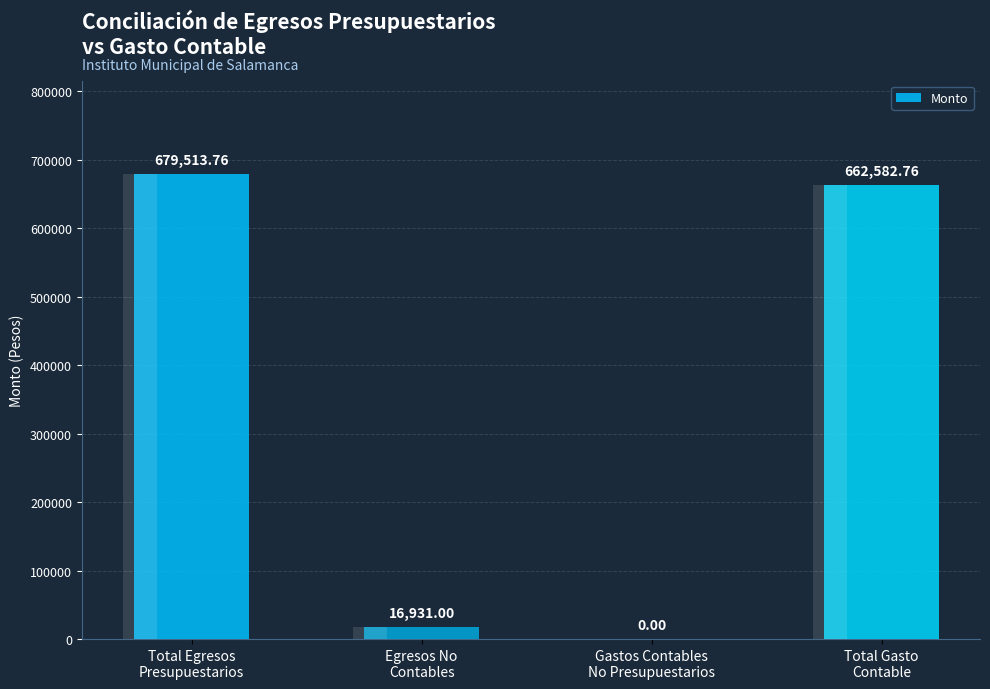

Reading left to right, extract all data points from this chart.

679513.8	16931.0	0.0	662582.8